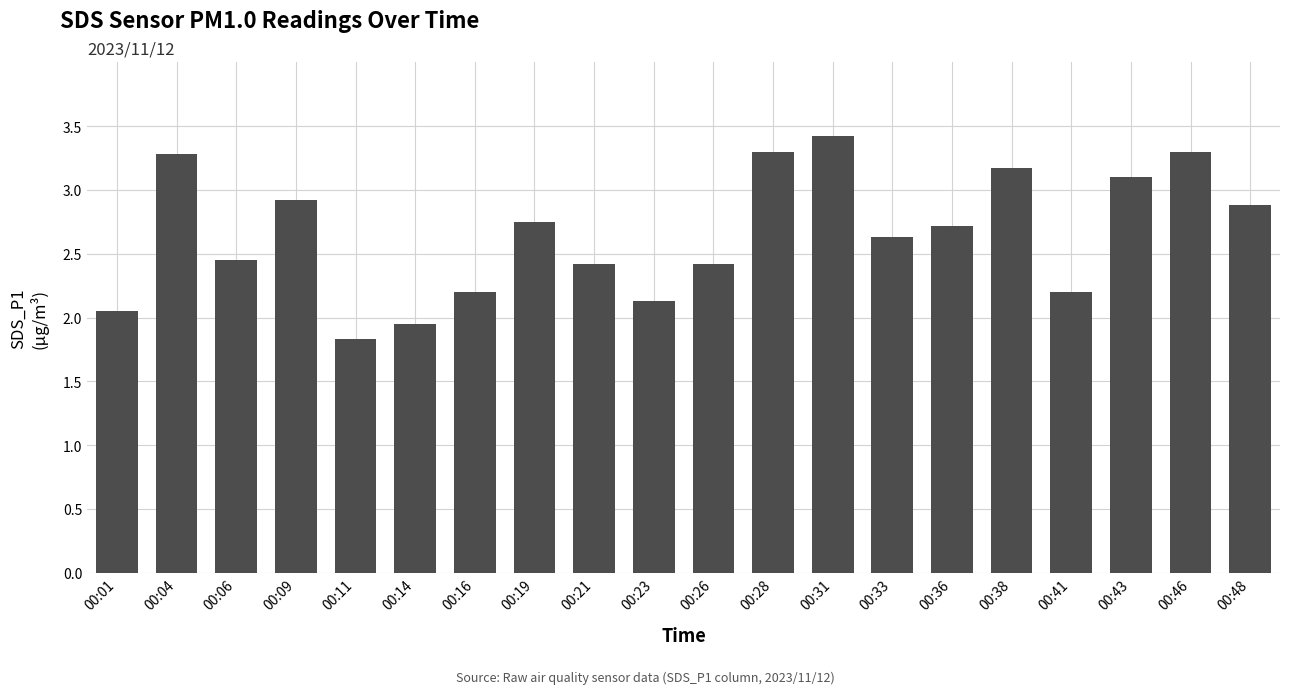

Approximately how many times larger is the value at 00:41 compared to 00:31?

0.6